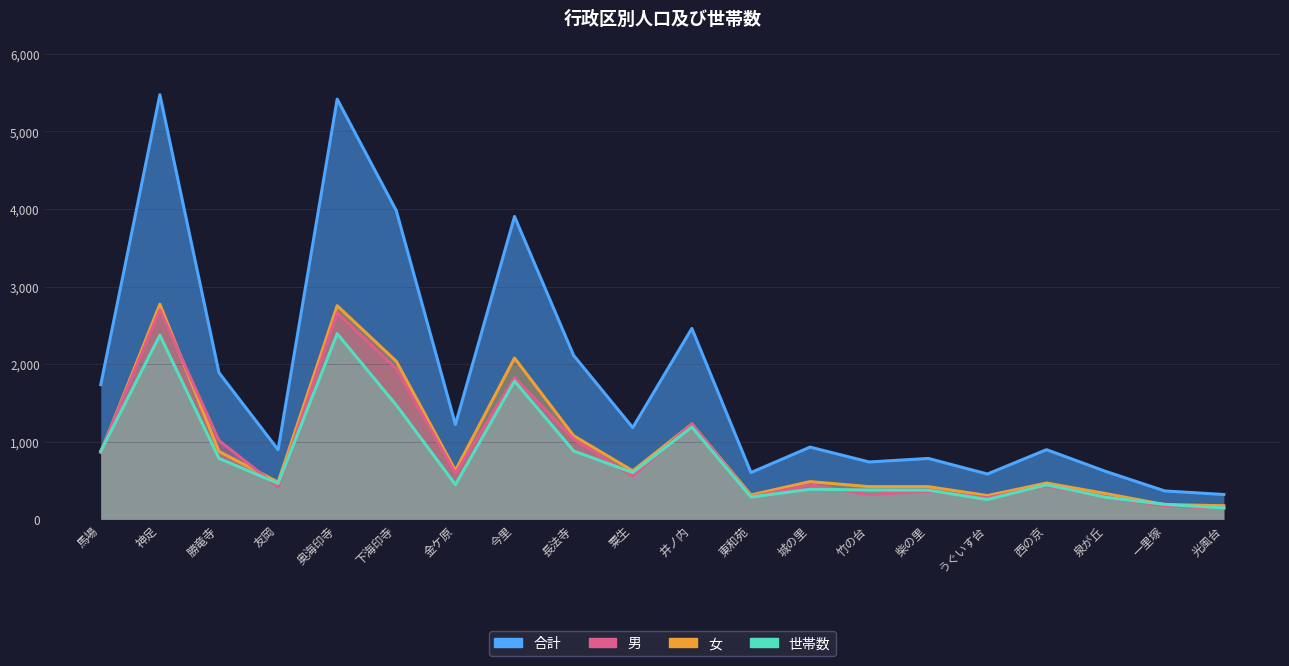

What is the label of the 10th point from the right?

井ノ内